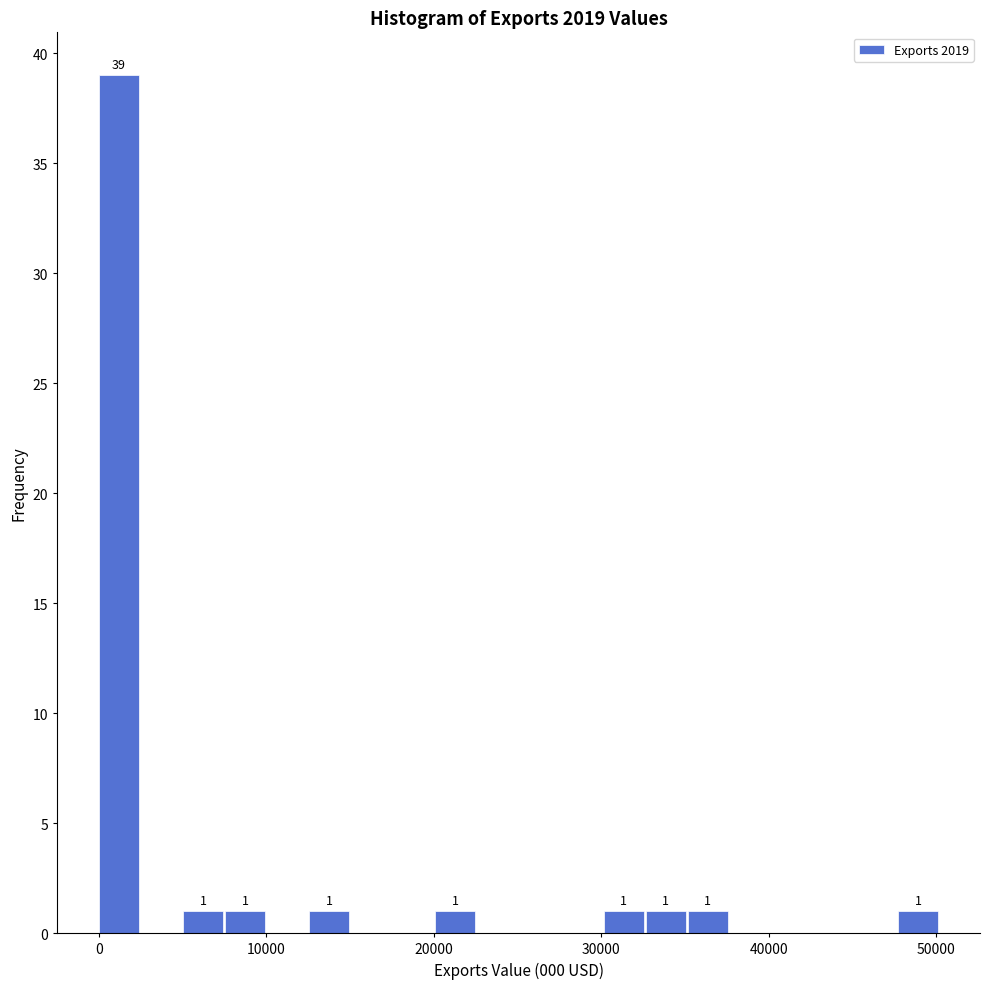

Read against the x-axis, roughly where is the centre of the tallest bar?

1000